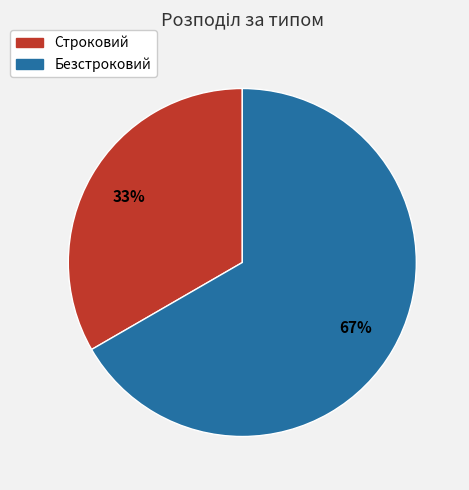

Which category has the smallest portion of the pie?

Строковий